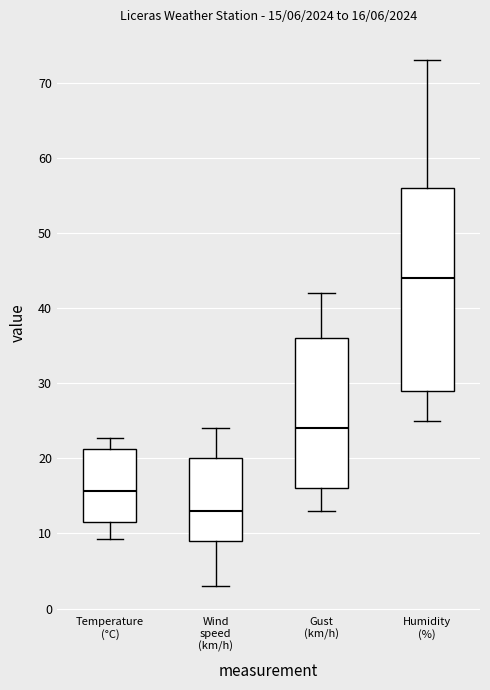

Which box has the highest median line?

Humidity (%)